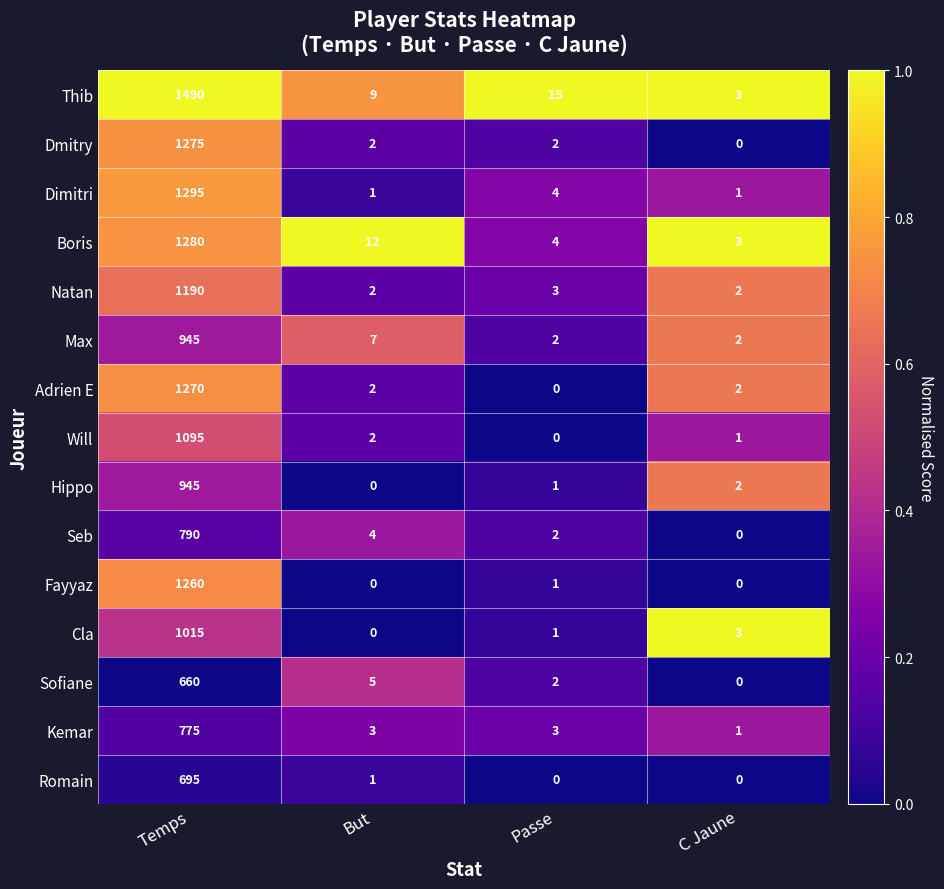

Is it true that Sofiane equals 0 at C Jaune?

True